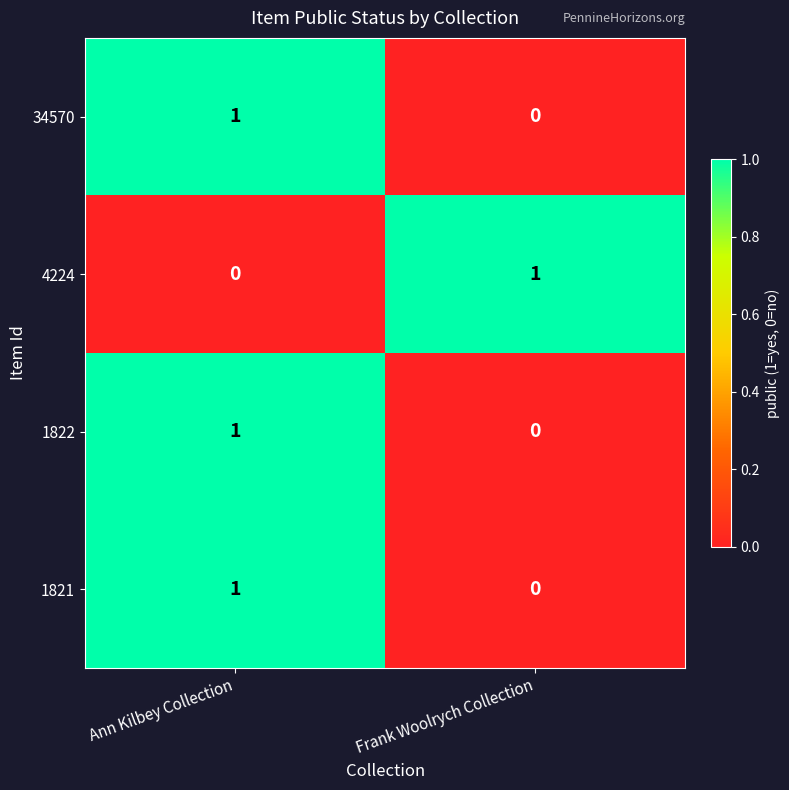

Reading right to left, what are all the values shown in this chart?

34570: Frank Woolrych Collection=0	Ann Kilbey Collection=1
4224: Frank Woolrych Collection=1	Ann Kilbey Collection=0
1822: Frank Woolrych Collection=0	Ann Kilbey Collection=1
1821: Frank Woolrych Collection=0	Ann Kilbey Collection=1